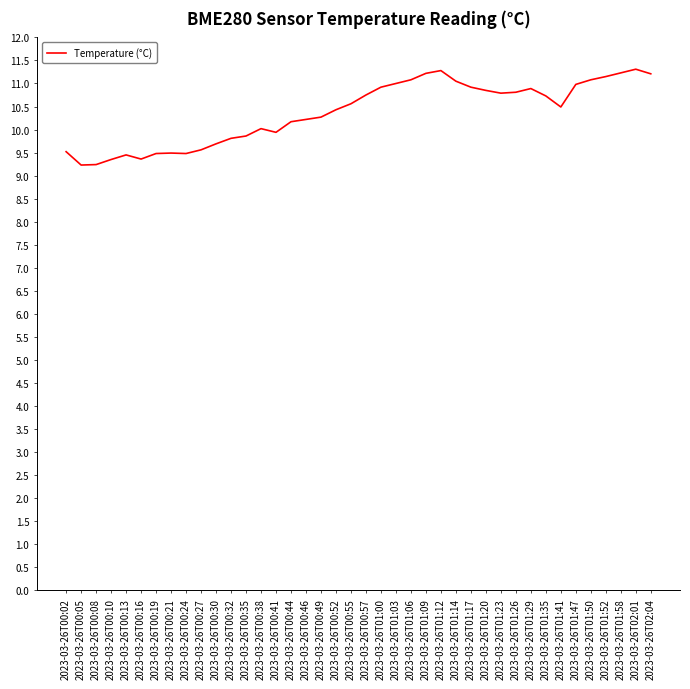

Which has a higher value, 2023-03-26T00:52 or 2023-03-26T01:17?

2023-03-26T01:17